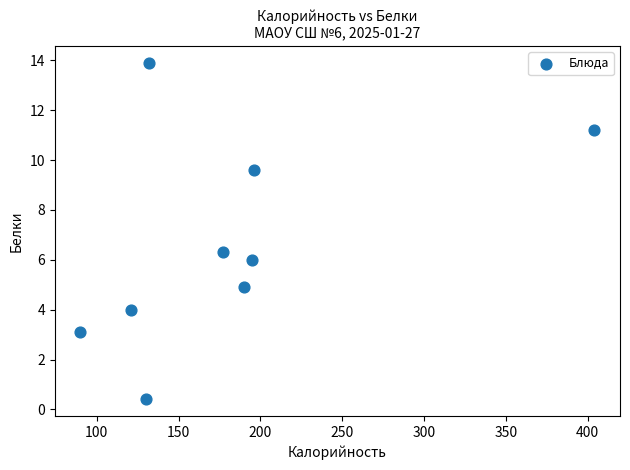

What is the range of X values (max minus min)?

314.0